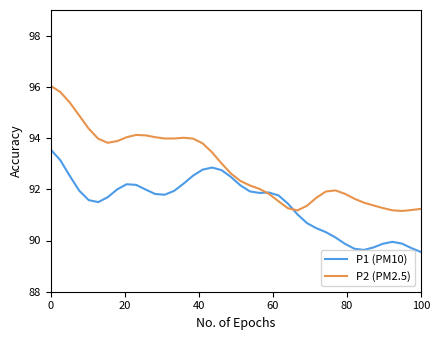

After their last crossing, which series has the higher values: P1 (PM10) or P2 (PM2.5)?

P2 (PM2.5)